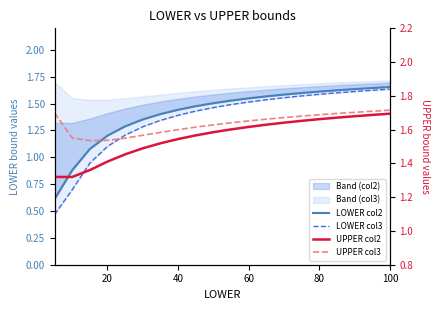

True or false: LOWER col2 and UPPER col3 cross at least once.

False